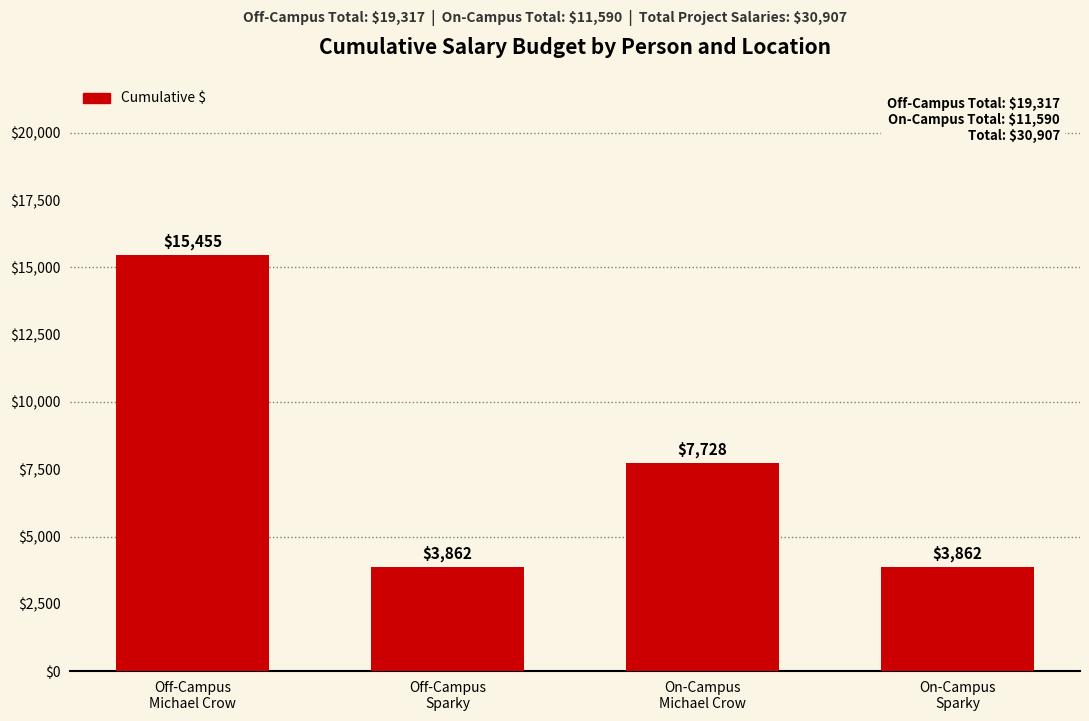

What is the change in value from Off-Campus
Michael Crow to On-Campus
Michael Crow?

-7727